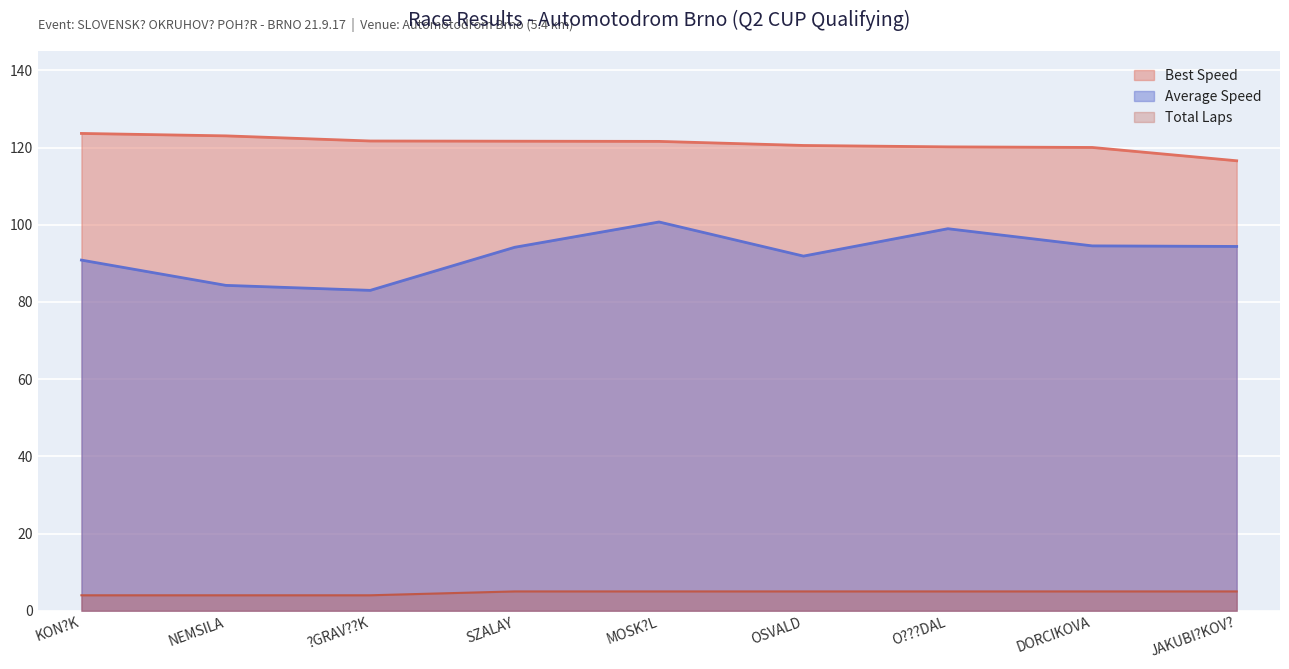

What is the highest value of the Total Laps series?

5.0